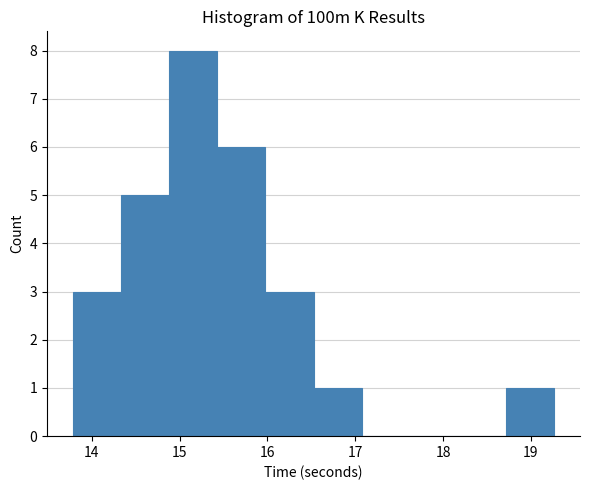

Reading left to right, list every bar in this chart as the range it spans on the x-axis followed by its height. Neither the bar edges nor the heights are printed on the chart, so give them approximately, as read against the axes.

13.8 to 14.3: 3
14.3 to 14.9: 5
14.9 to 15.4: 8
15.4 to 16.0: 6
16.0 to 16.5: 3
16.5 to 17.1: 1
17.1 to 17.6: 0
17.6 to 18.2: 0
18.2 to 18.7: 0
18.7 to 19.3: 1